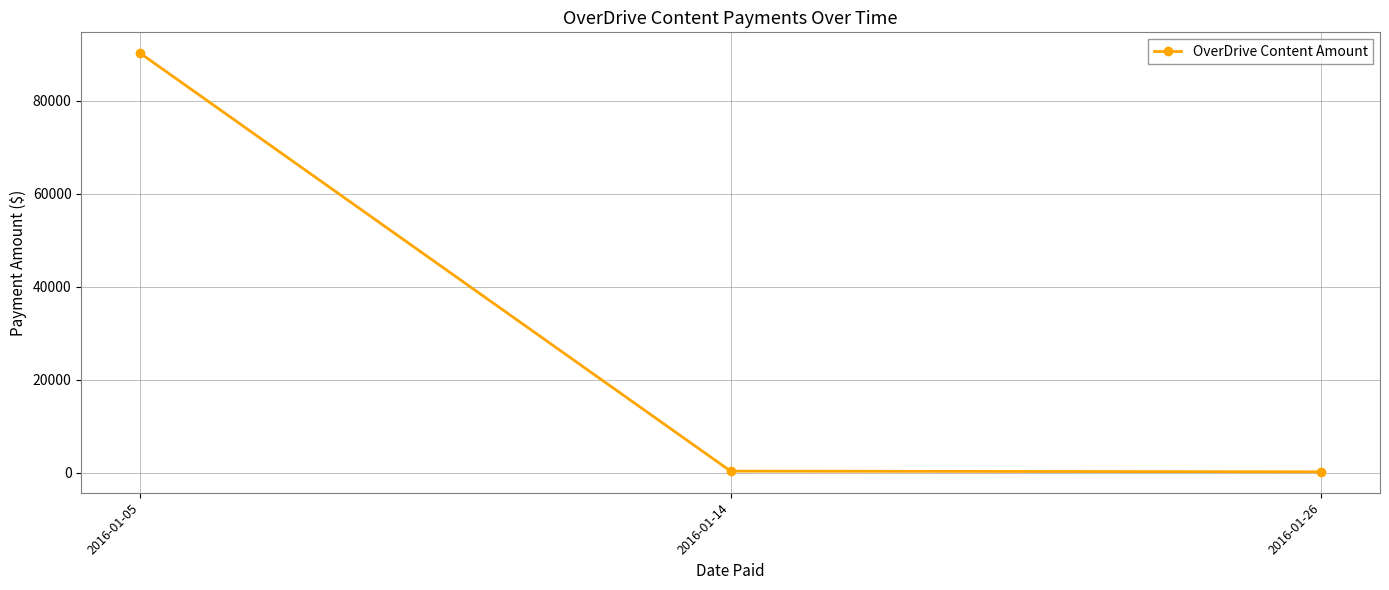

What value does the data have at 2016-01-26?

196.7